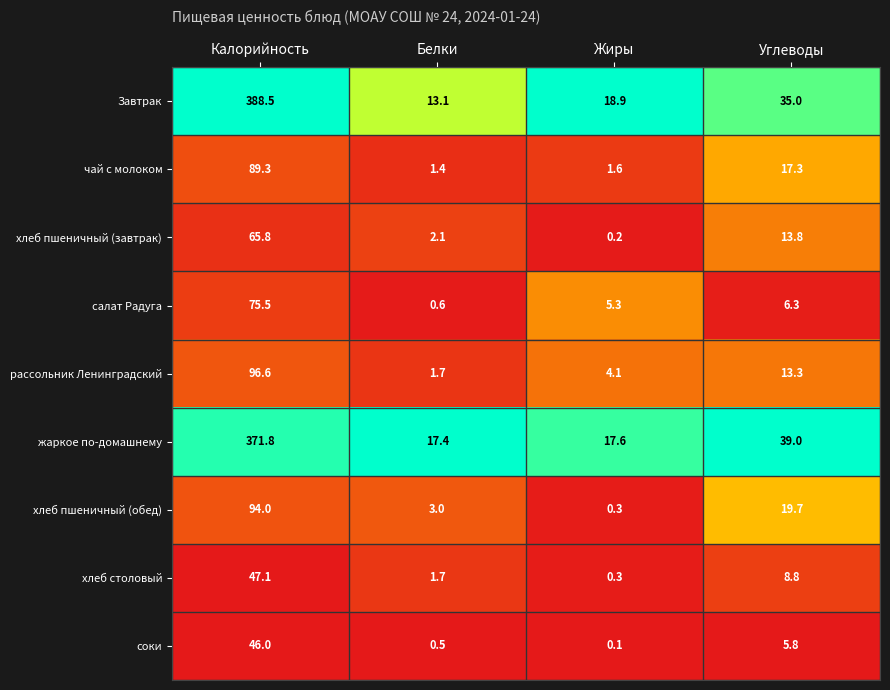

True or false: жаркое по-домашнему has a value of 26.9 at Жиры.

False